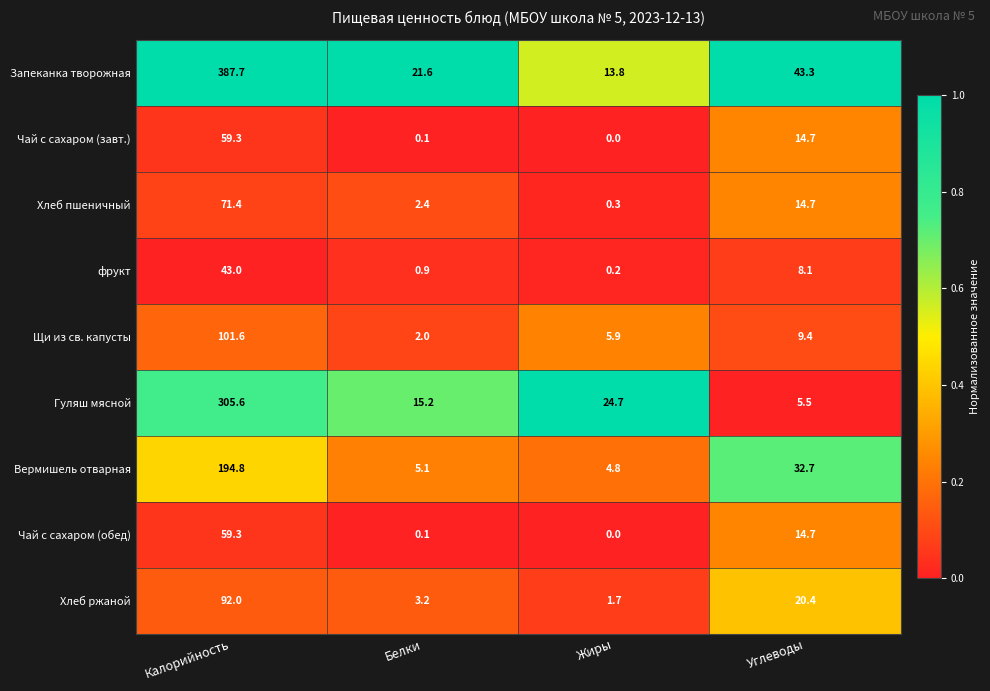

The фрукт series shows 0.2 at Жиры. True or false?

True